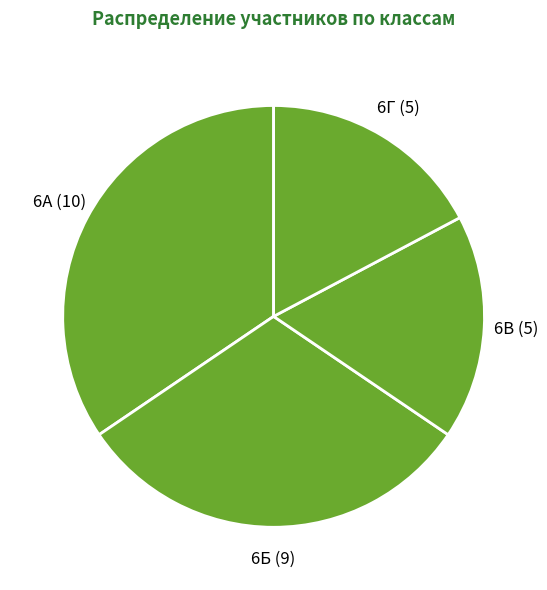

Which slice is the largest?

6А